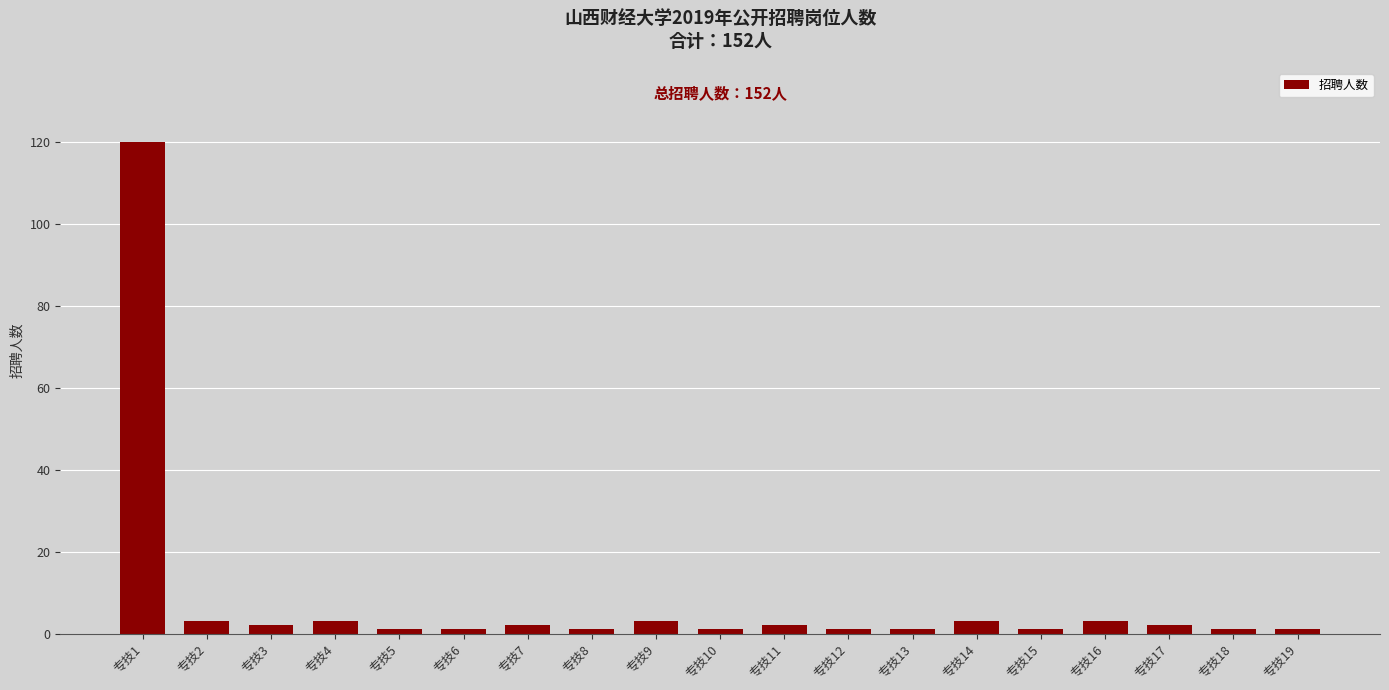

What is the value of the 14th bar from the left?

3